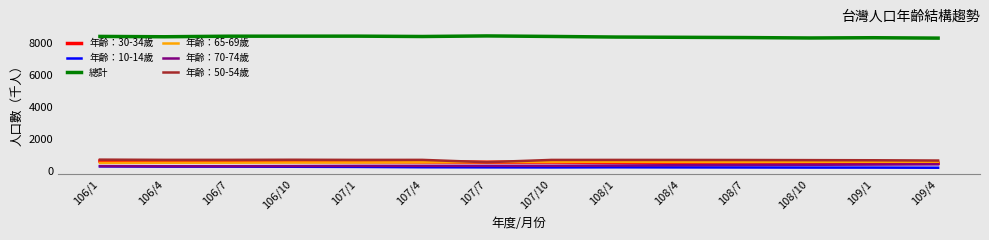

What is the minimum value for 年齡：70-74歲?

304